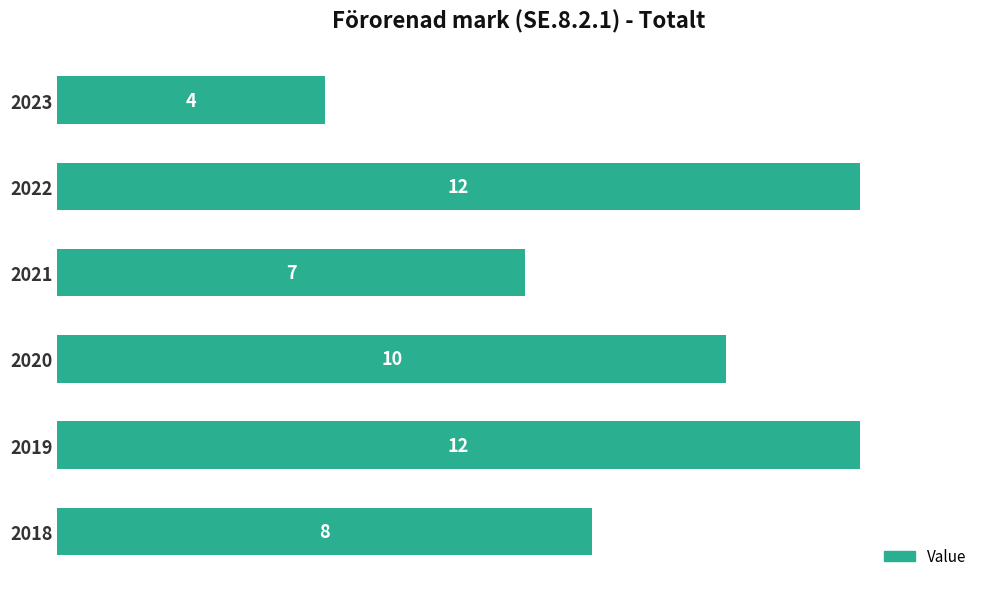

True or false: the data shows 12 at 2022.

True